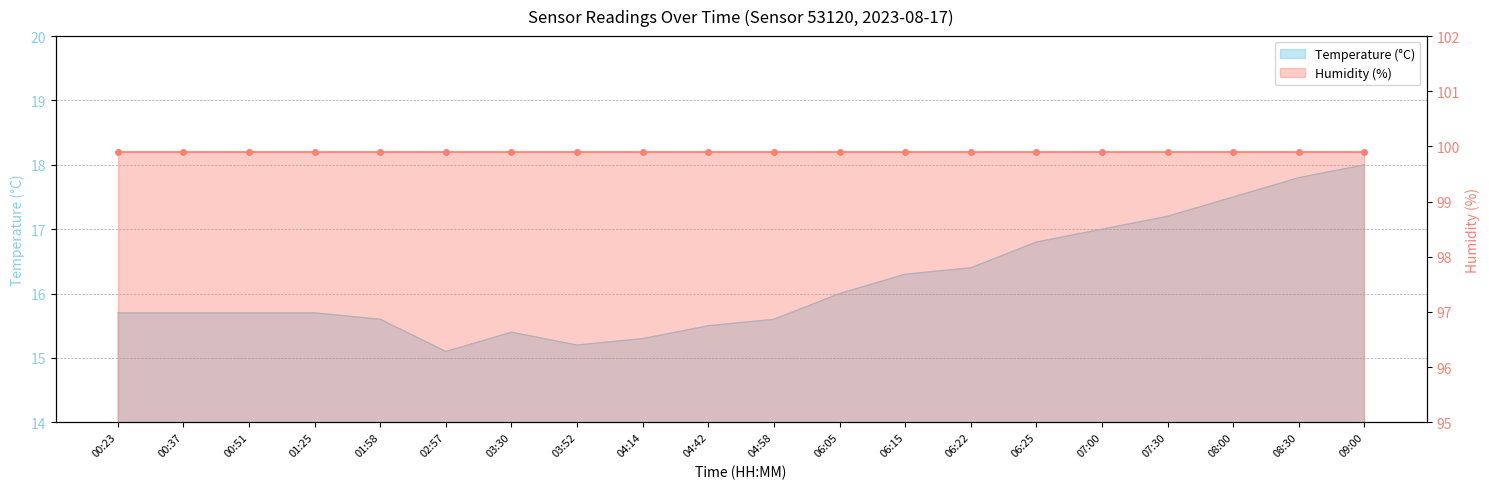

Reading left to right, what are all the values shown in this chart?

15.7	15.7	15.7	15.7	15.6	15.1	15.4	15.2	15.3	15.5	15.6	16.0	16.3	16.4	16.8	17.0	17.2	17.5	17.8	18.0